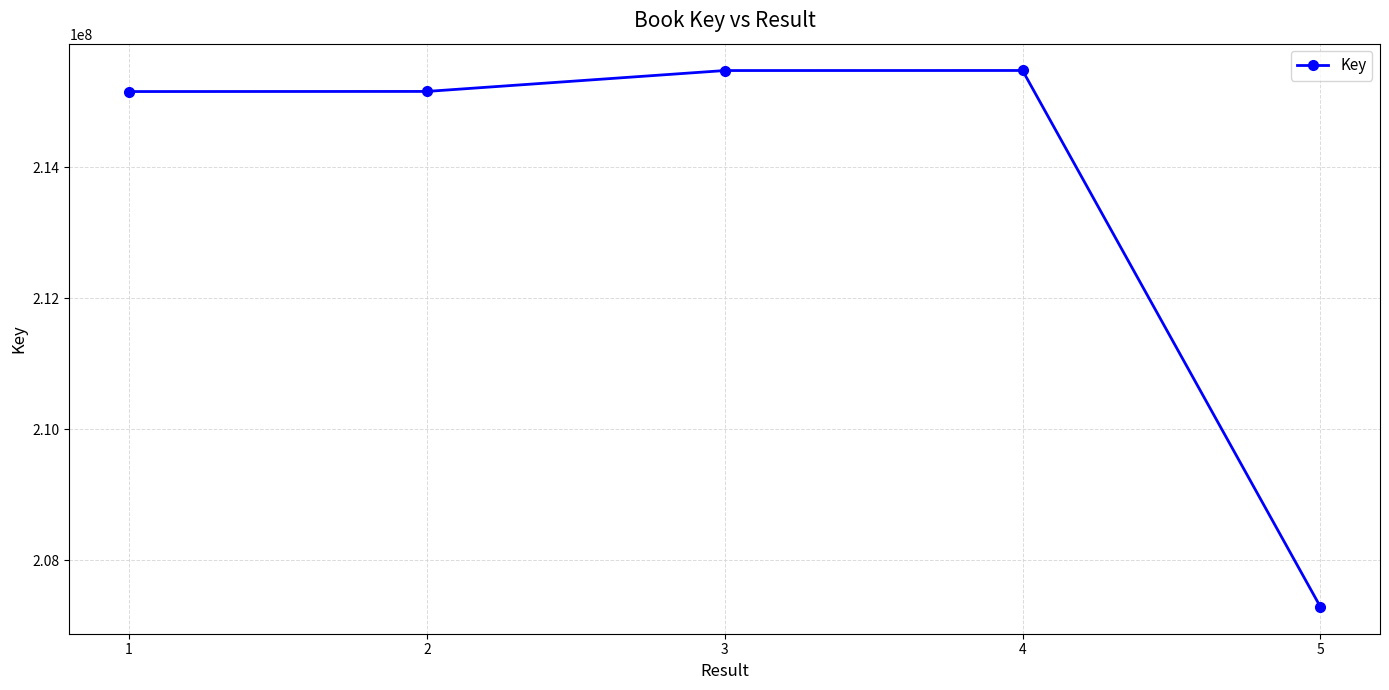

Is it true that the value at 5 is 88284692?

False